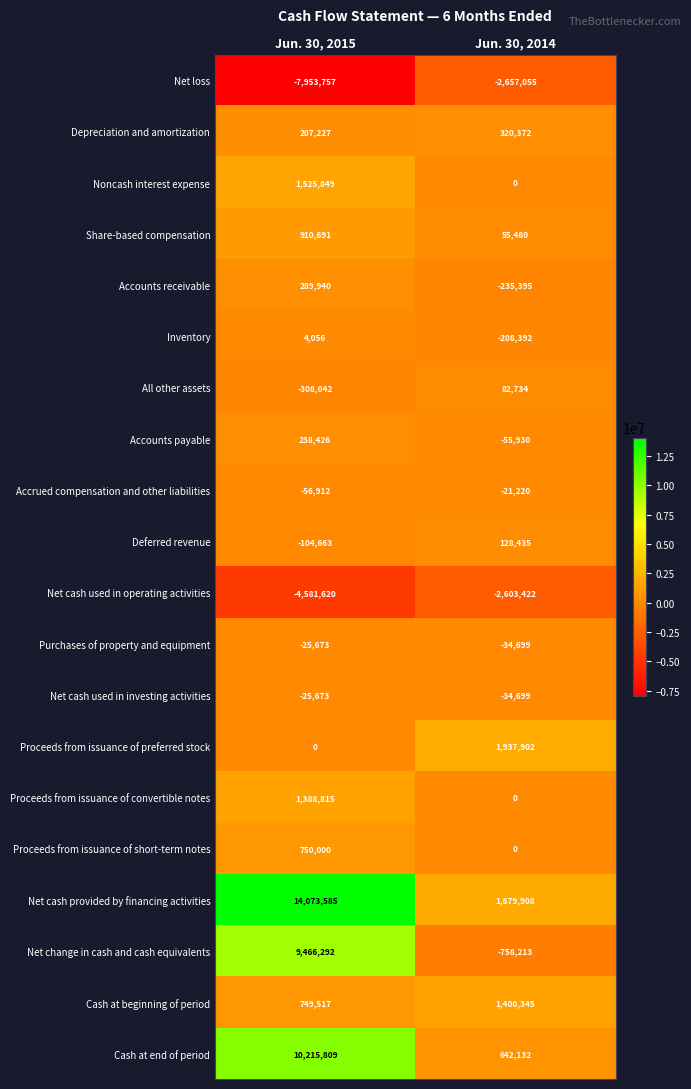

Which series changed the most between Jun. 30, 2015 and Jun. 30, 2014?

Net cash provided by financing activities